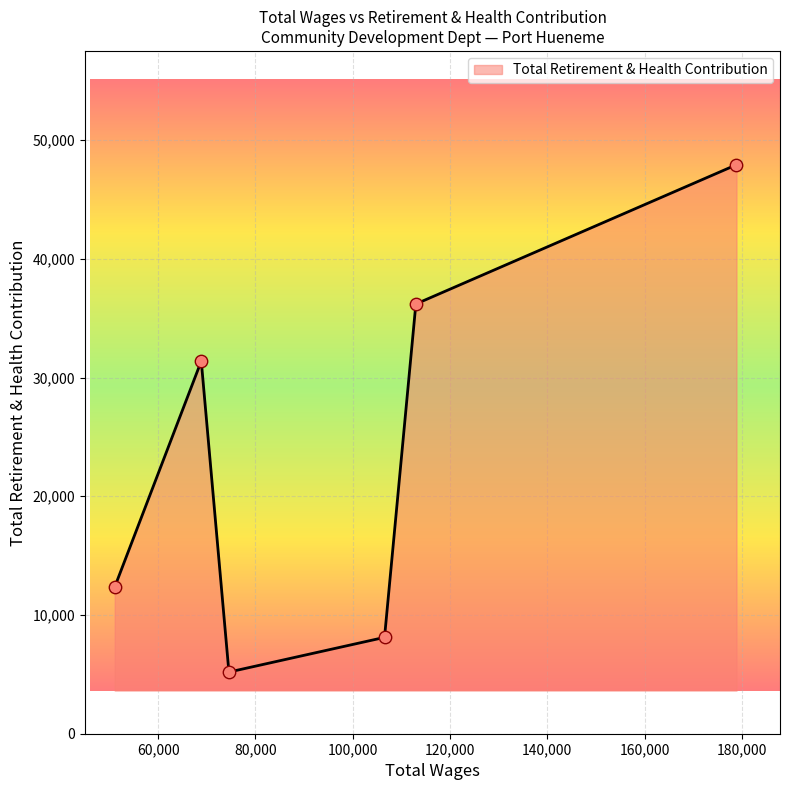

What is the difference between the maximum and minimum values?

42732